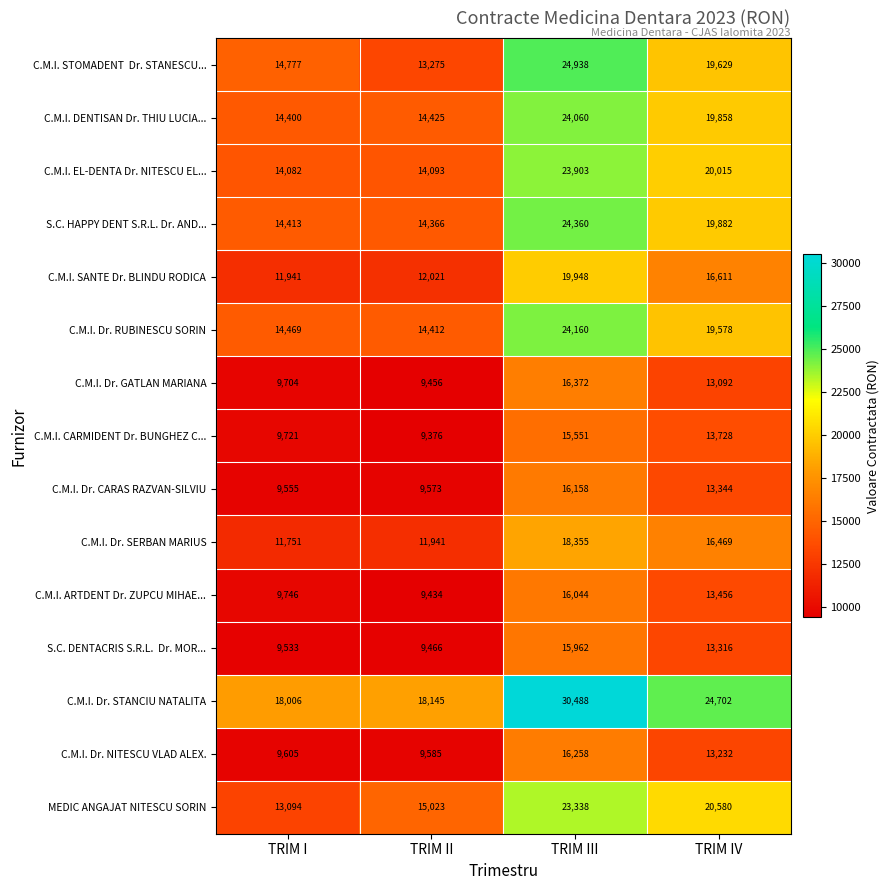

How many data points in C.M.I. ARTDENT Dr. ZUPCU MIHAE... are less than 13456?

2